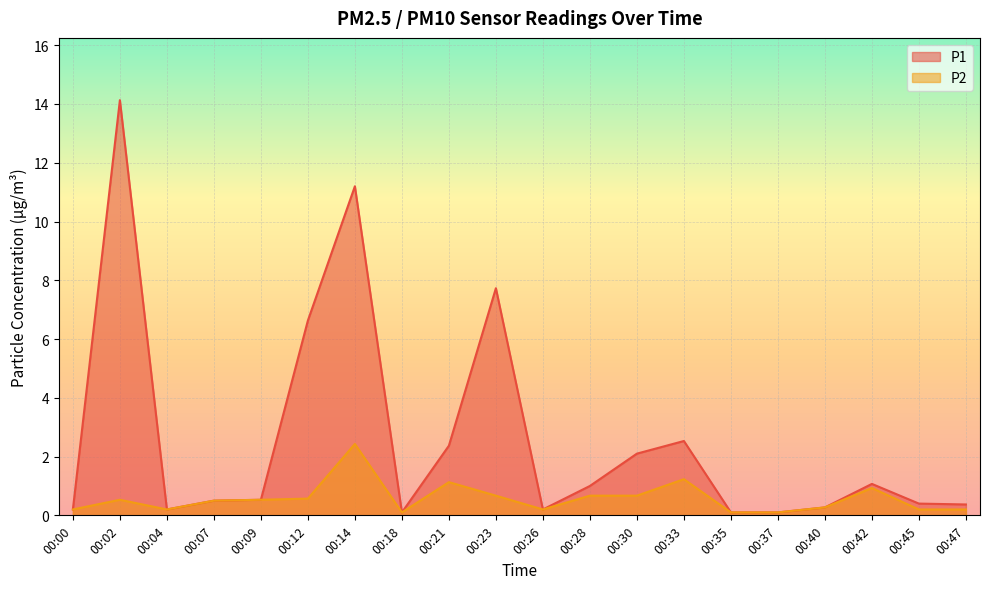

Rank the categories by P1 value from lowest to highest.

00:18, 00:35, 00:37, 00:00, 00:04, 00:26, 00:40, 00:47, 00:45, 00:07, 00:09, 00:28, 00:42, 00:30, 00:21, 00:33, 00:12, 00:23, 00:14, 00:02